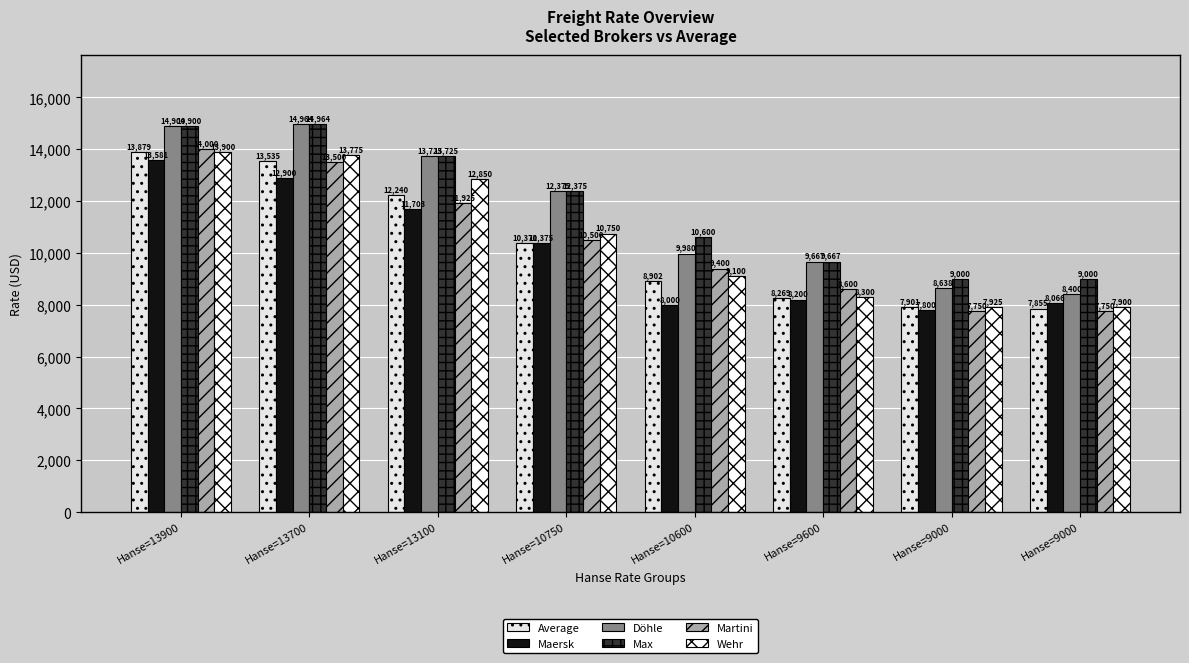

What is the total value across all series at Hanse=10750?

66746